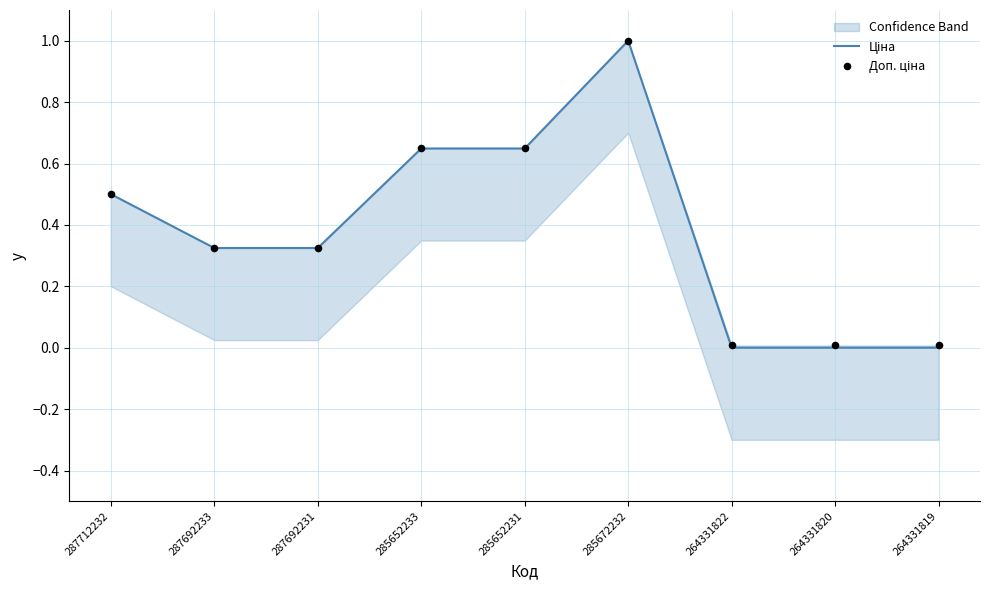

Is the value of Ціна at 287712232 greater than the value of Доп. ціна at 287692233?

Yes